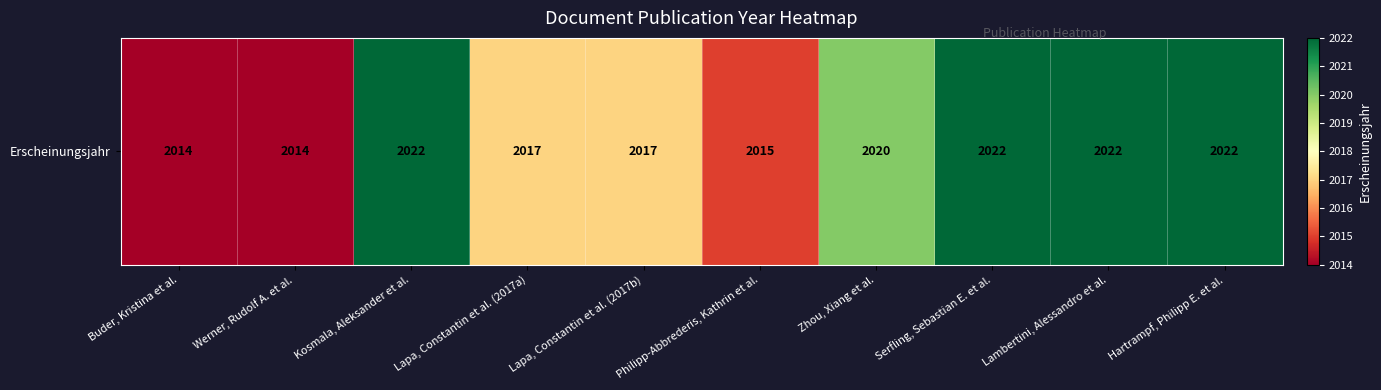

Reading left to right, extract all data points from this chart.

Buder, Kristina et al.=2014	Werner, Rudolf A. et al.=2014	Kosmala, Aleksander et al.=2022	Lapa, Constantin et al. (2017a)=2017	Lapa, Constantin et al. (2017b)=2017	Philipp-Abbrederis, Kathrin et al.=2015	Zhou, Xiang et al.=2020	Serfling, Sebastian E. et al.=2022	Lambertini, Alessandro et al.=2022	Hartrampf, Philipp E. et al.=2022